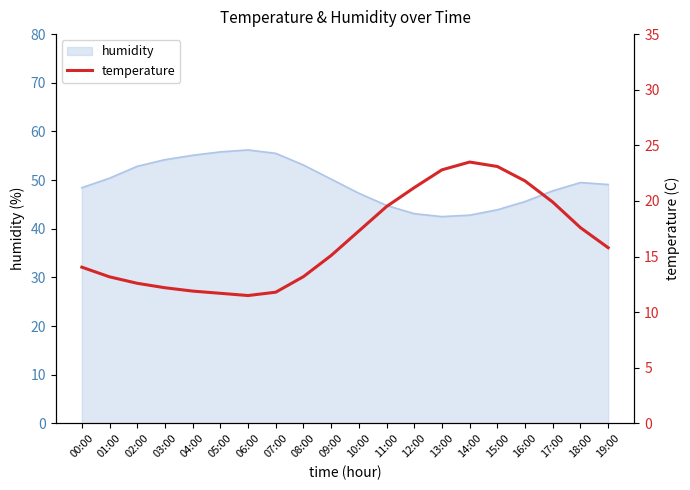

What position from the right is 09:00?

11